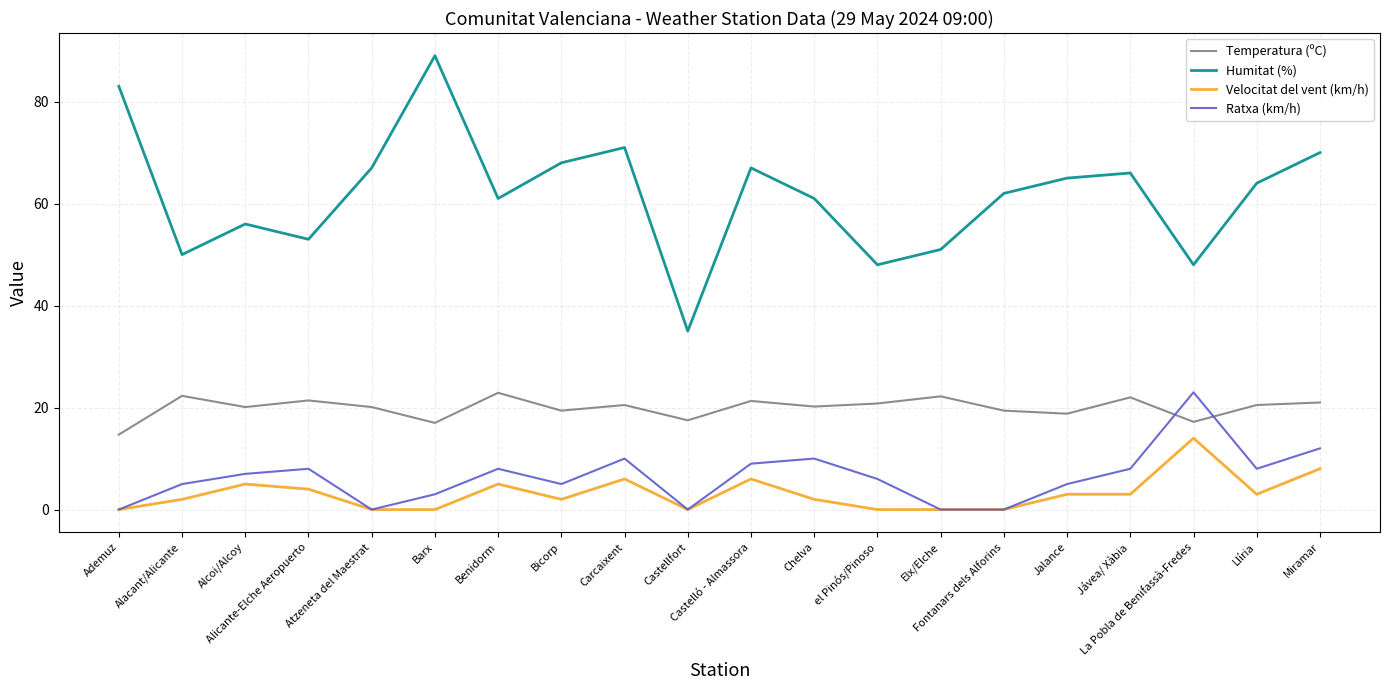

Which category has the highest value across all series?

Barx